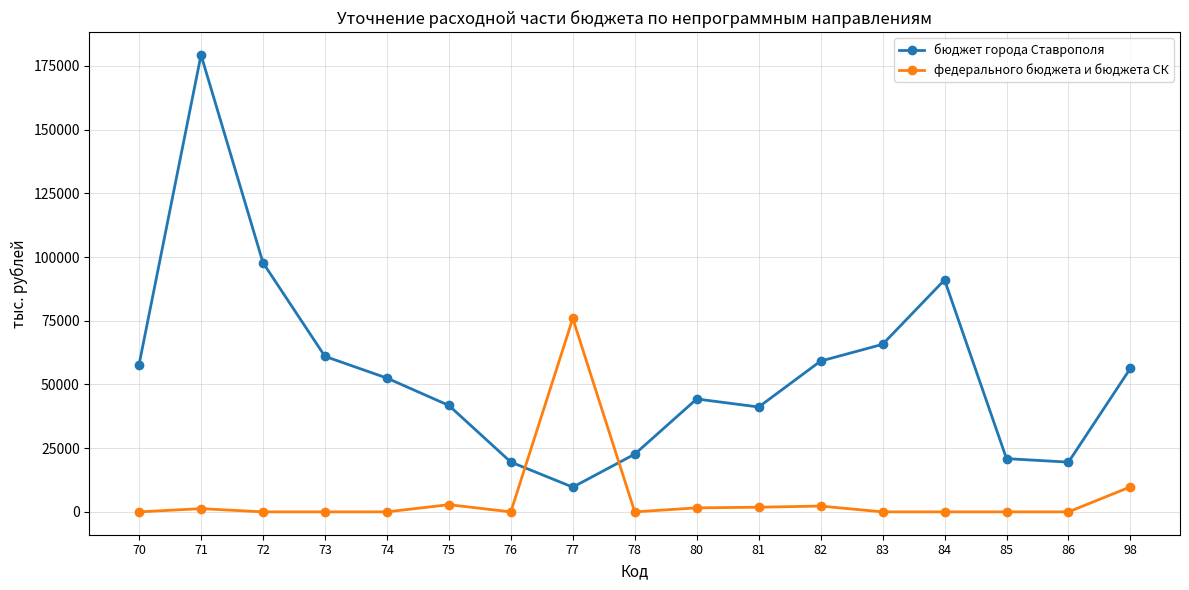

Between which two adjacent categories do федерального бюджета и бюджета СК and бюджет города Ставрополя first intersect?

76 and 77